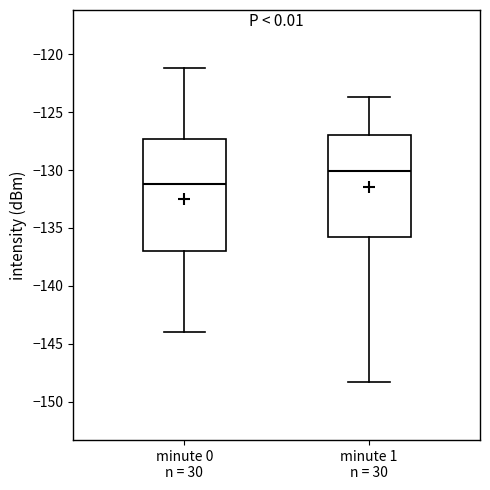

Where is the lower edge of the box for minute 1 n = 30 on the y-axis? The values are not printed on the chart, so give them approximately, as read against the axis.

-136.0